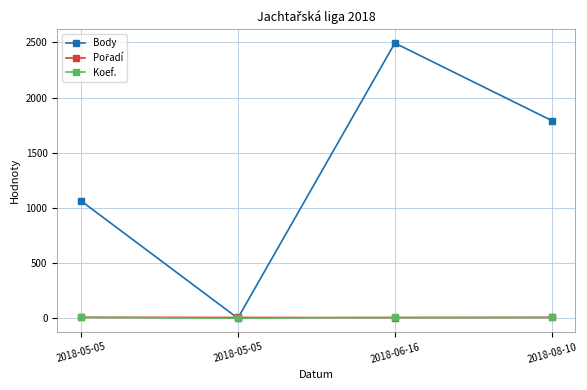

What is the maximum value shown in the chart?

2494